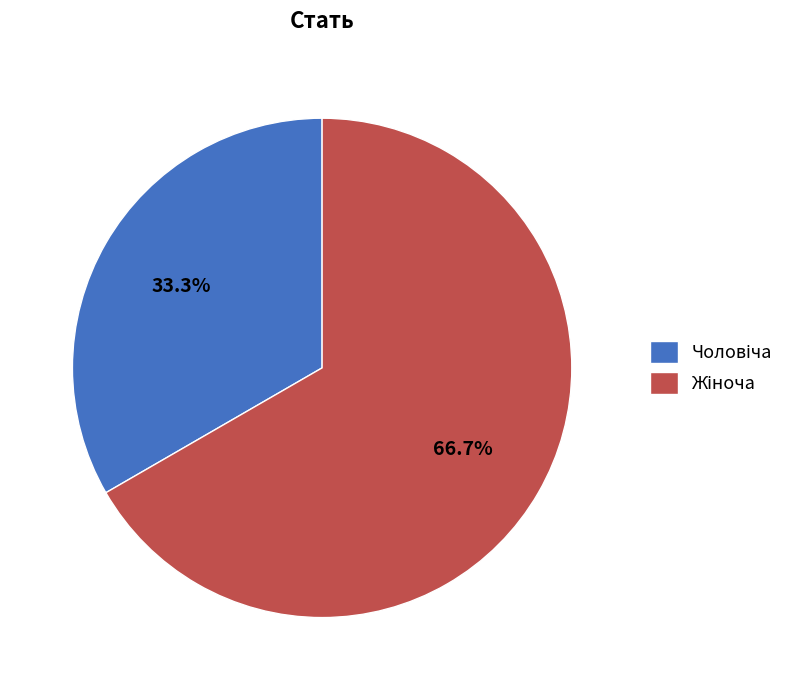

Does any single category account for the majority?

Yes